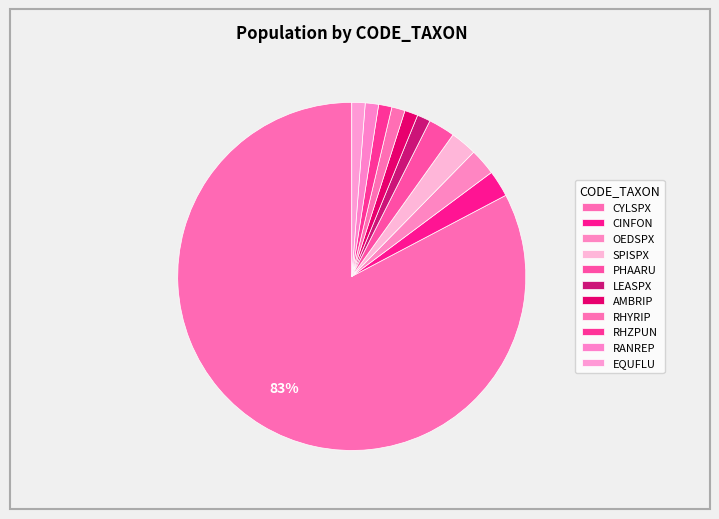

Between CINFON and OEDSPX, which is larger?

CINFON